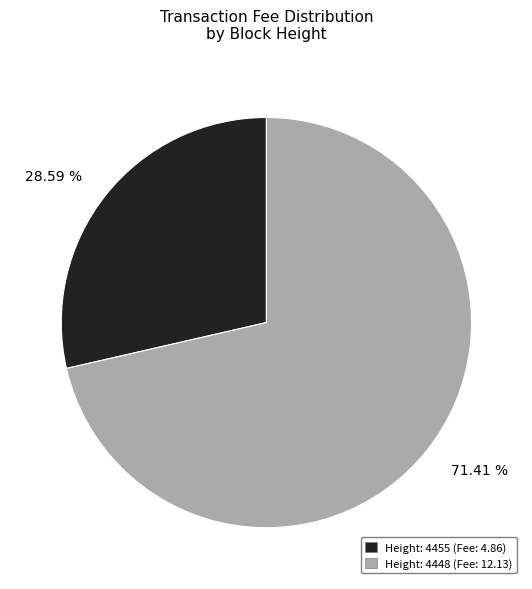

To the nearest percent, what is the average slice percentage?

50%